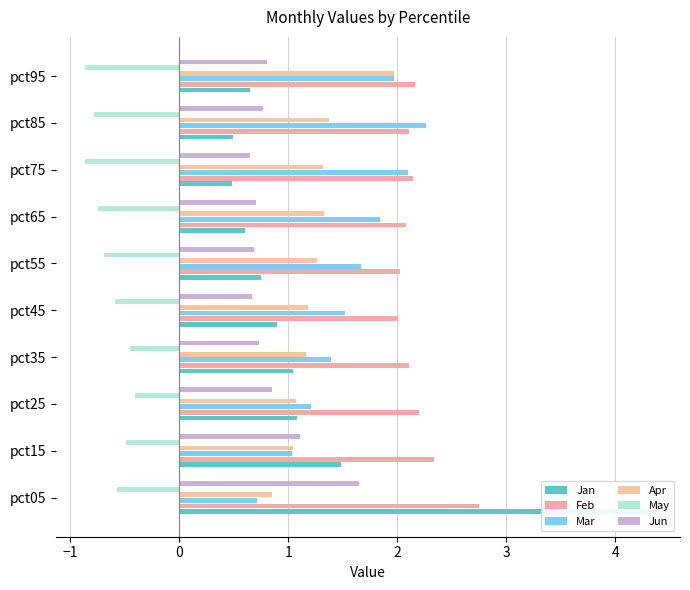

What is the difference between the maximum and minimum values in the May series?

0.5